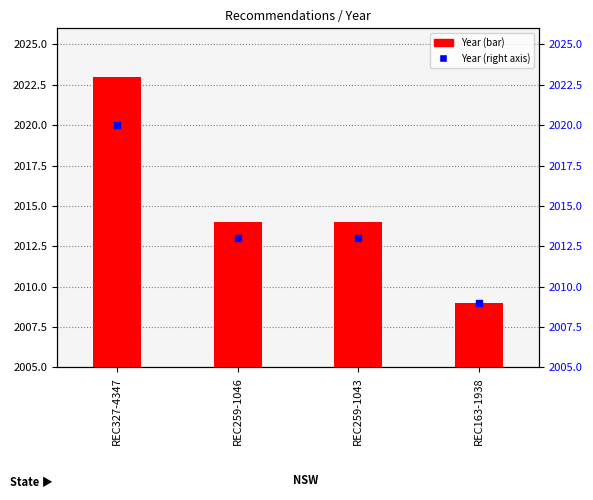

At how many categories does at least one series exceed 2011?

3